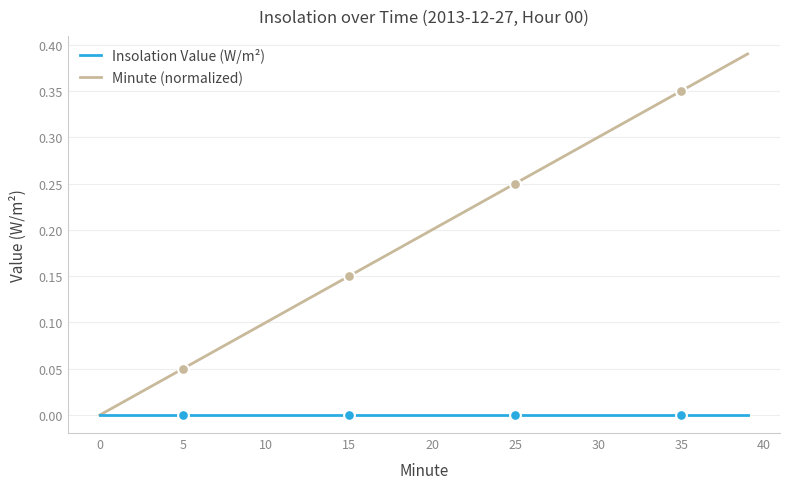

Which series has the widest spread of values?

Minute (normalized)